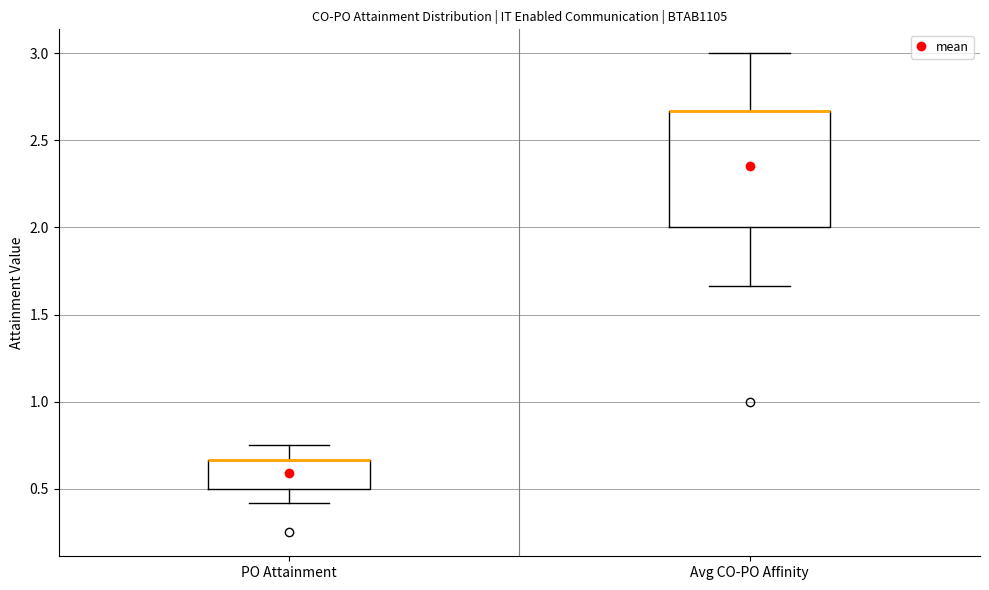

Which box is the tallest, from its lower edge to its upper edge?

Avg CO-PO Affinity